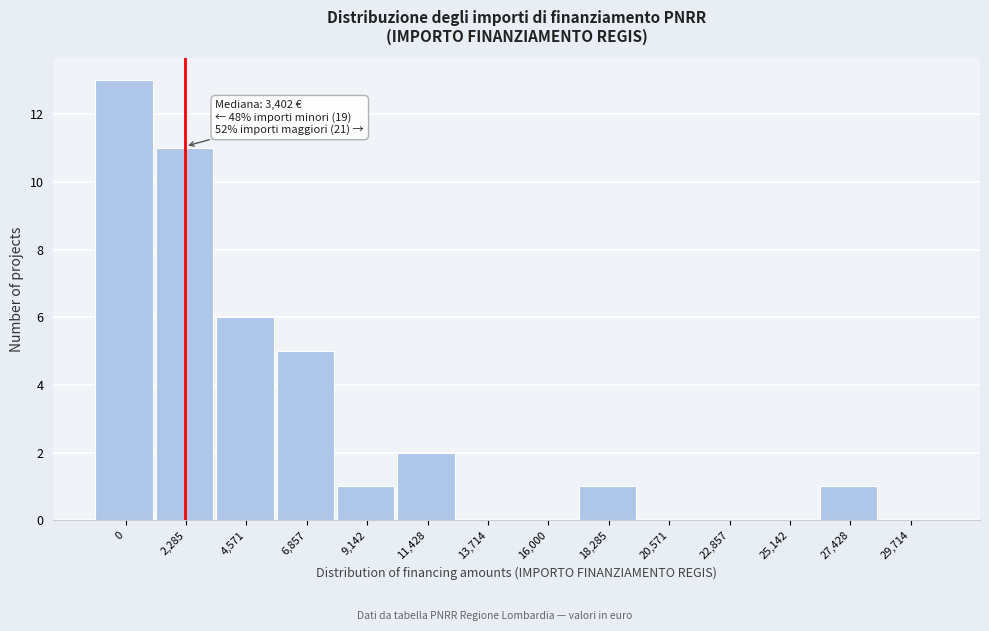

Reading right to left, what are all the values shown in this chart?

29,714=0	27,428=1	25,142=0	22,857=0	20,571=0	18,285=1	16,000=0	13,714=0	11,428=2	9,142=1	6,857=5	4,571=6	2,285=11	0=13